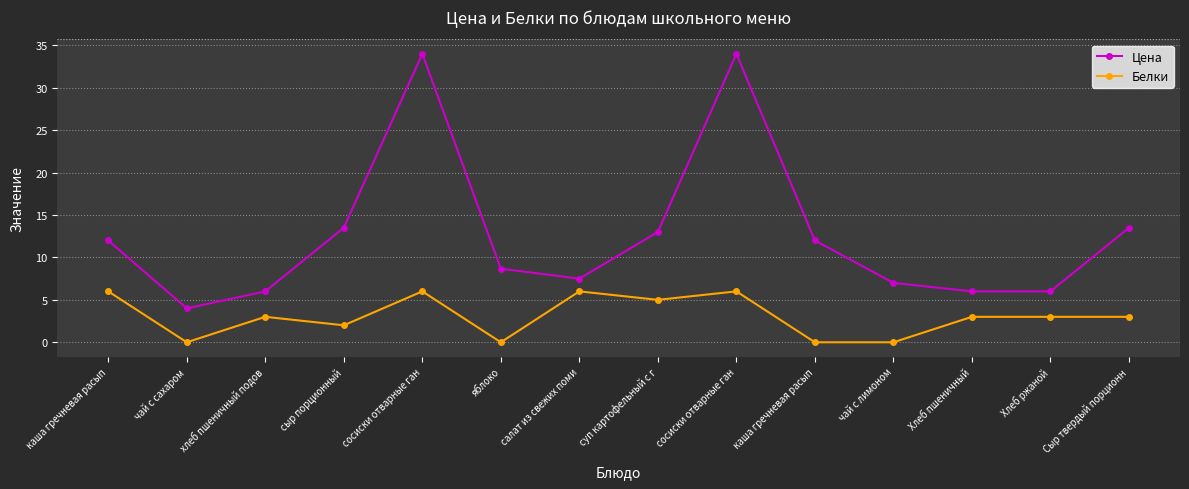

How many lines are shown in the chart?

2